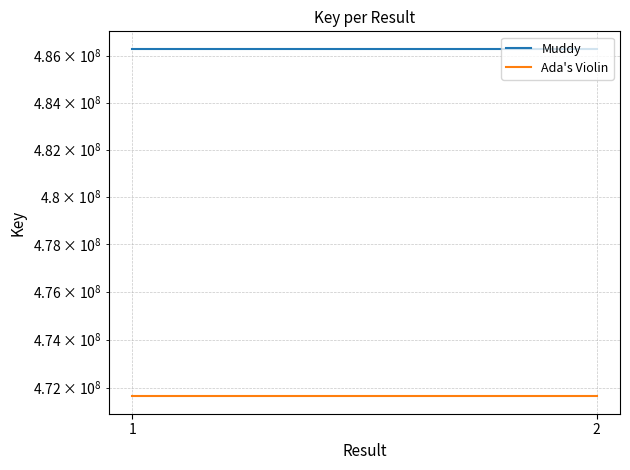

What value does the Ada's Violin series have at 1?

471633004